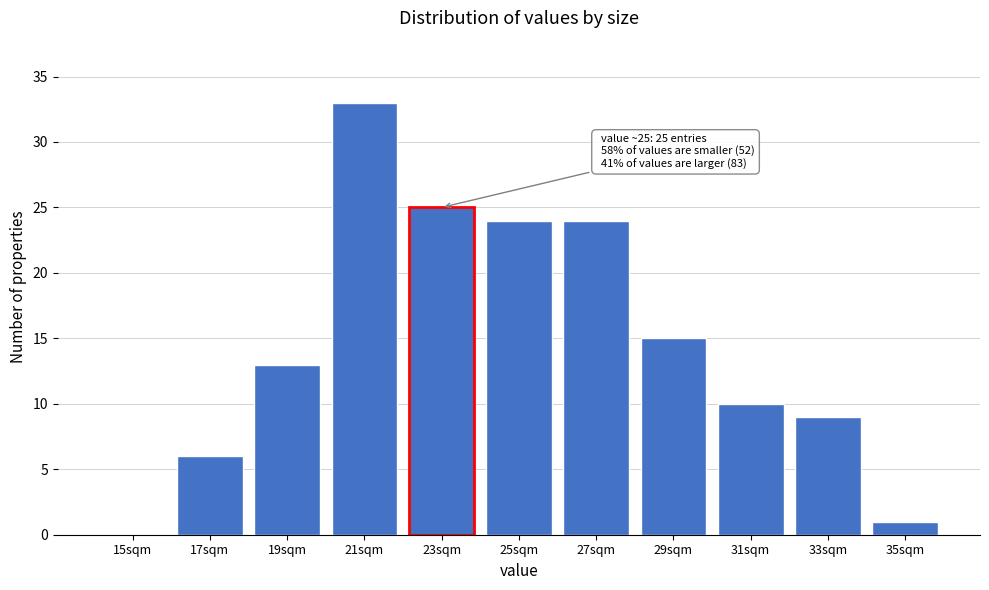

Reading left to right, what are all the values shown in this chart?

15sqm=0	17sqm=6	19sqm=13	21sqm=33	23sqm=25	25sqm=24	27sqm=24	29sqm=15	31sqm=10	33sqm=9	35sqm=1